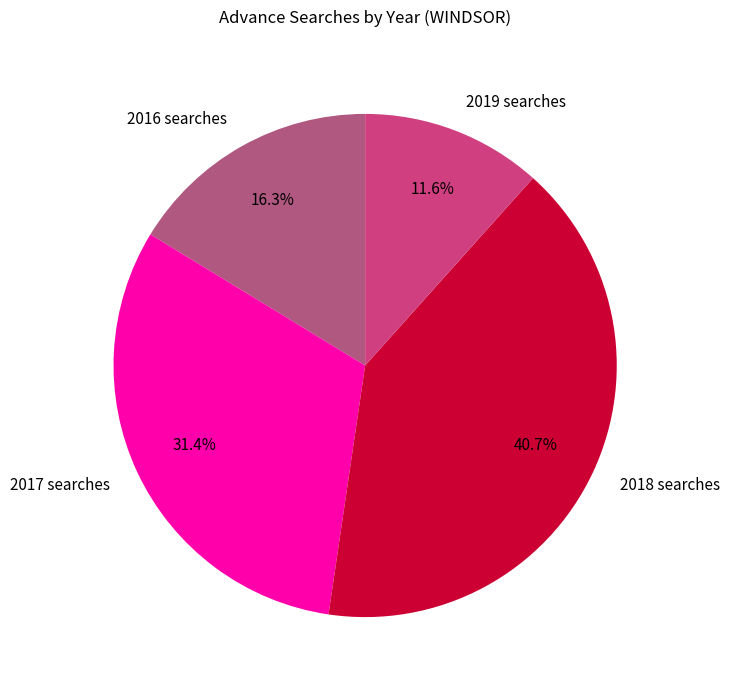

Is there a majority slice in this chart?

No